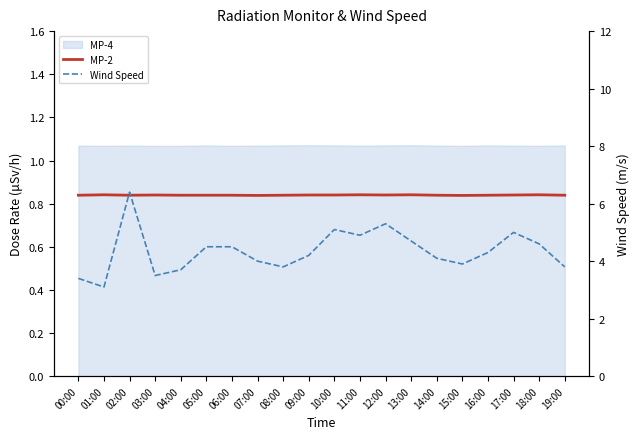

How many interior local peaks does the MP-2 series have?

5